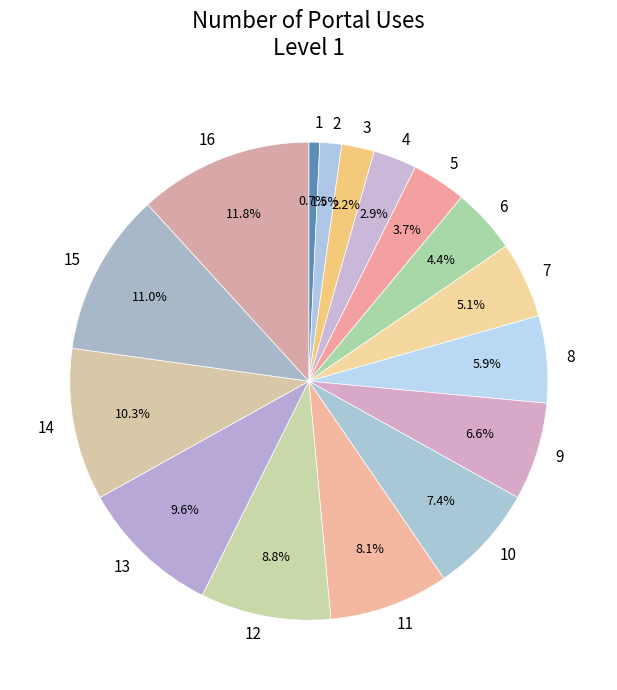

Combined, do 14 and 11 account for over 50%?

No